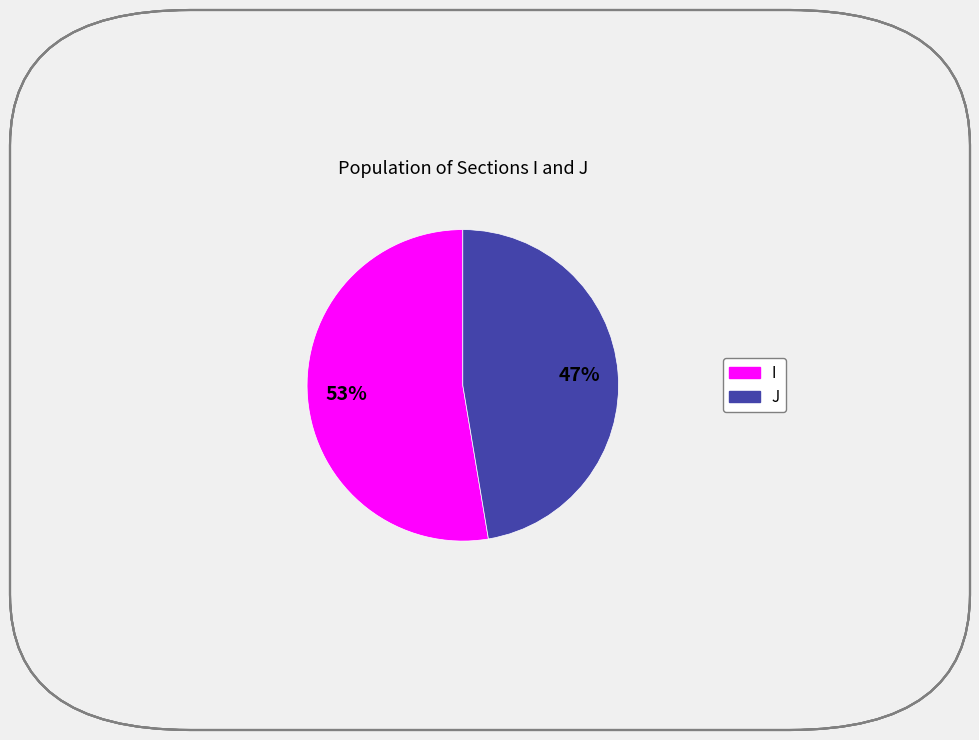

Combined, do I and J account for over 50%?

Yes